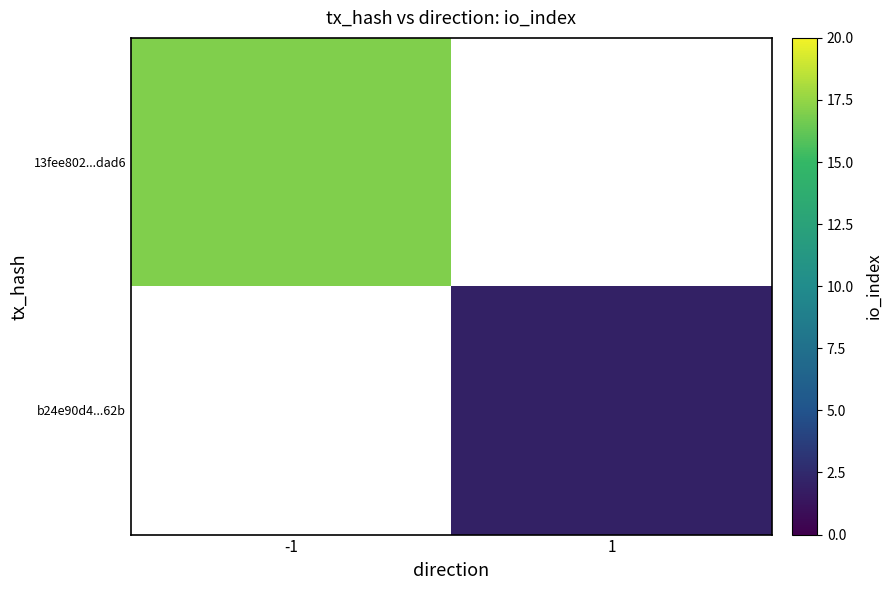

How many categories are shown in the chart?

2